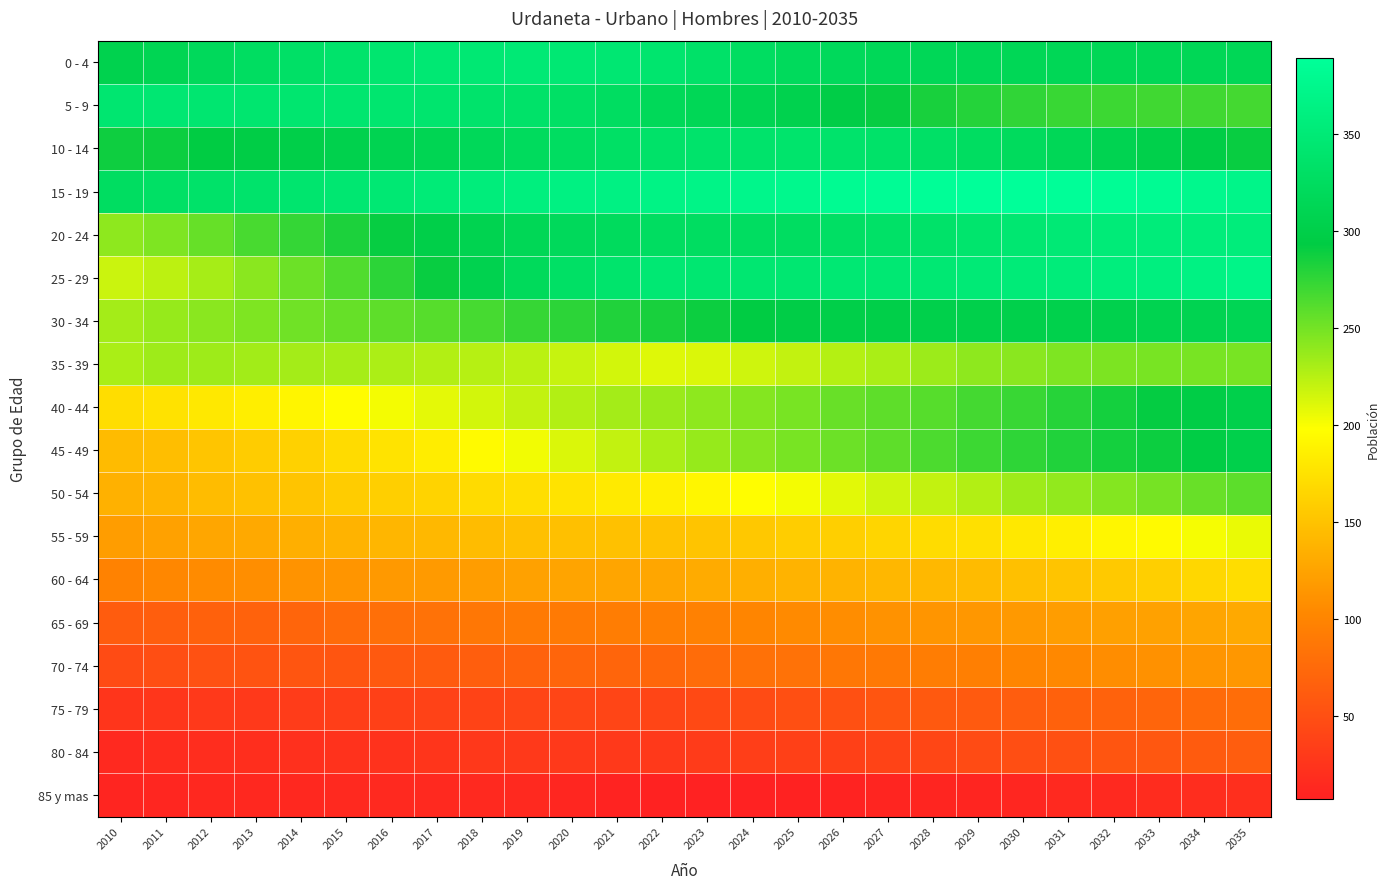

Which series changed the most between 2015 and 2018?

25 - 29